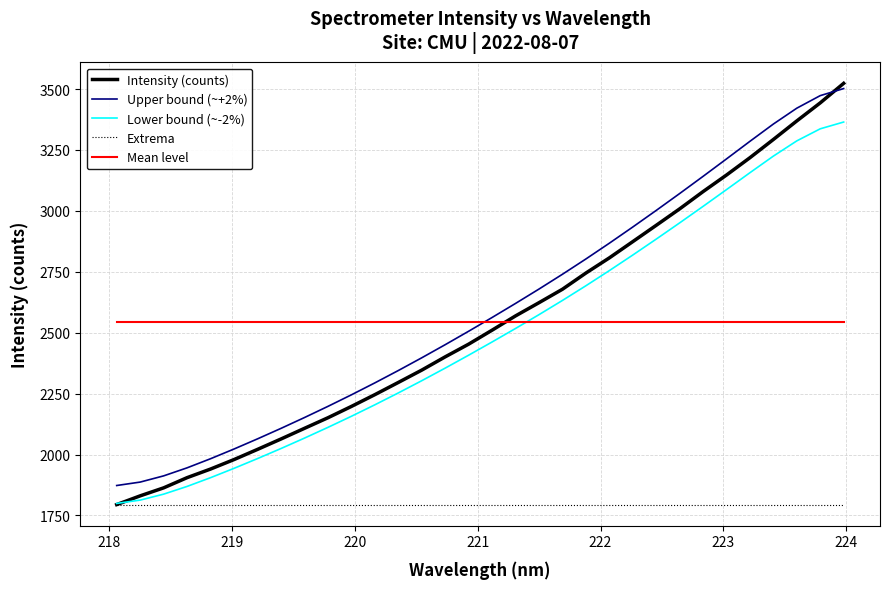

What is the maximum value for Upper bound (~+2%)?

3501.8